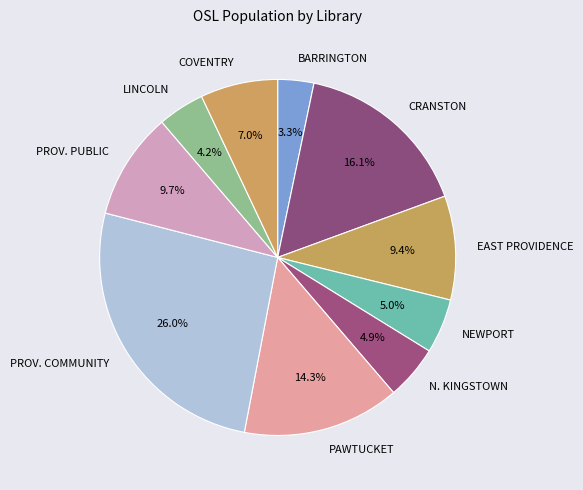

What is the smallest slice in the pie chart?

BARRINGTON